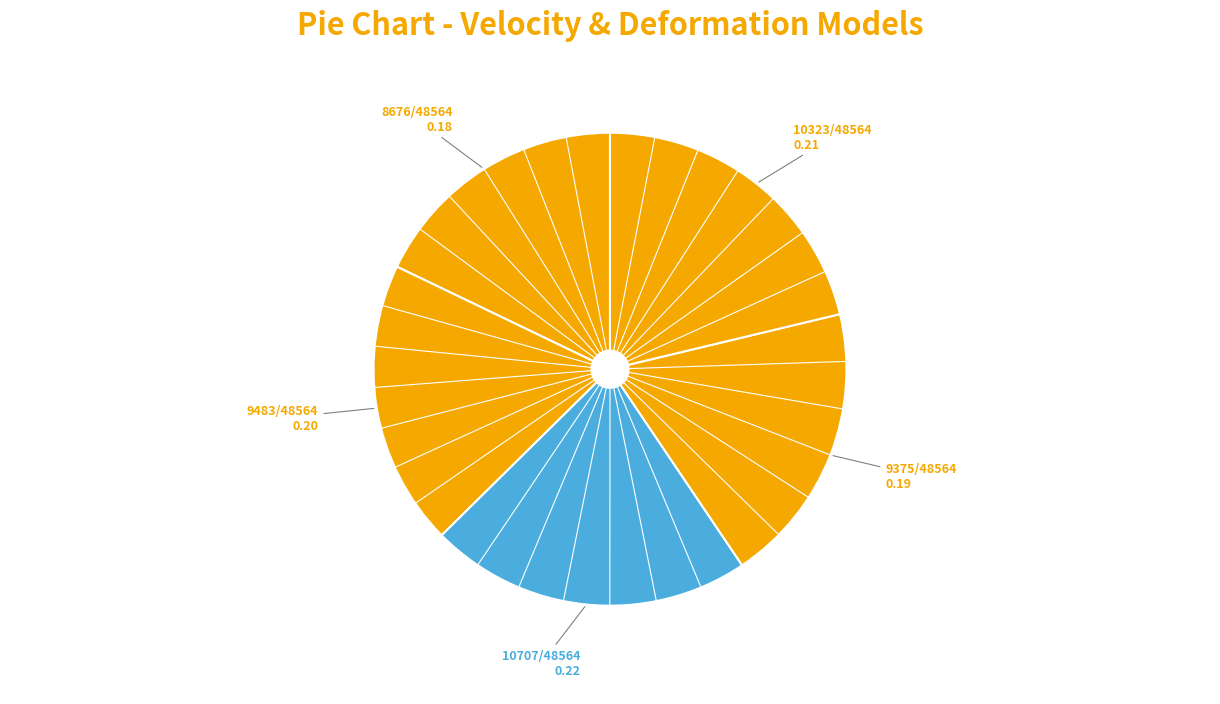

Is there a majority slice in this chart?

No